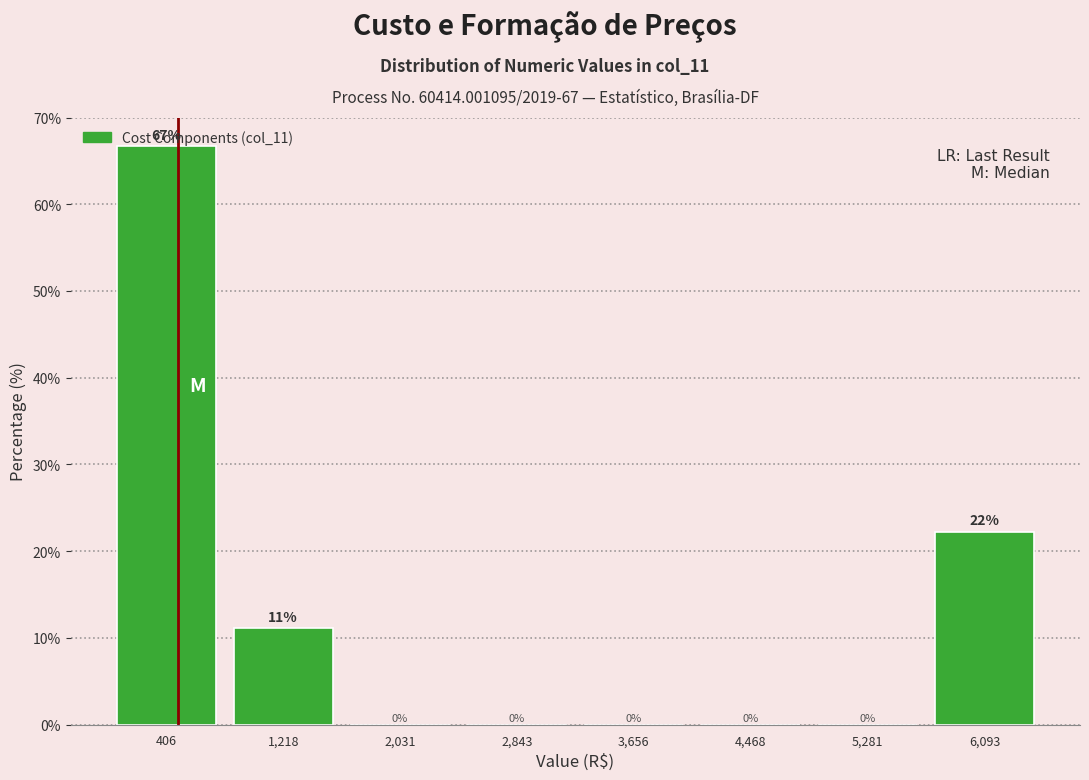

Over which range of the x-axis is the bar tallest?

0 to 800